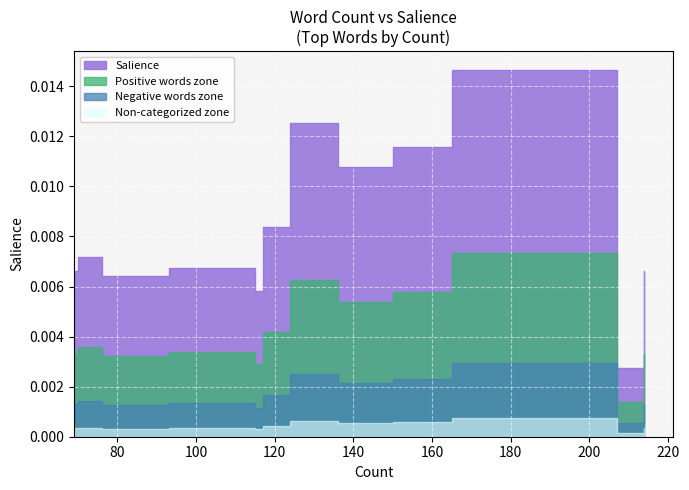

Is it true that Non-categorized (6929) equals 3613 at ibm?

False